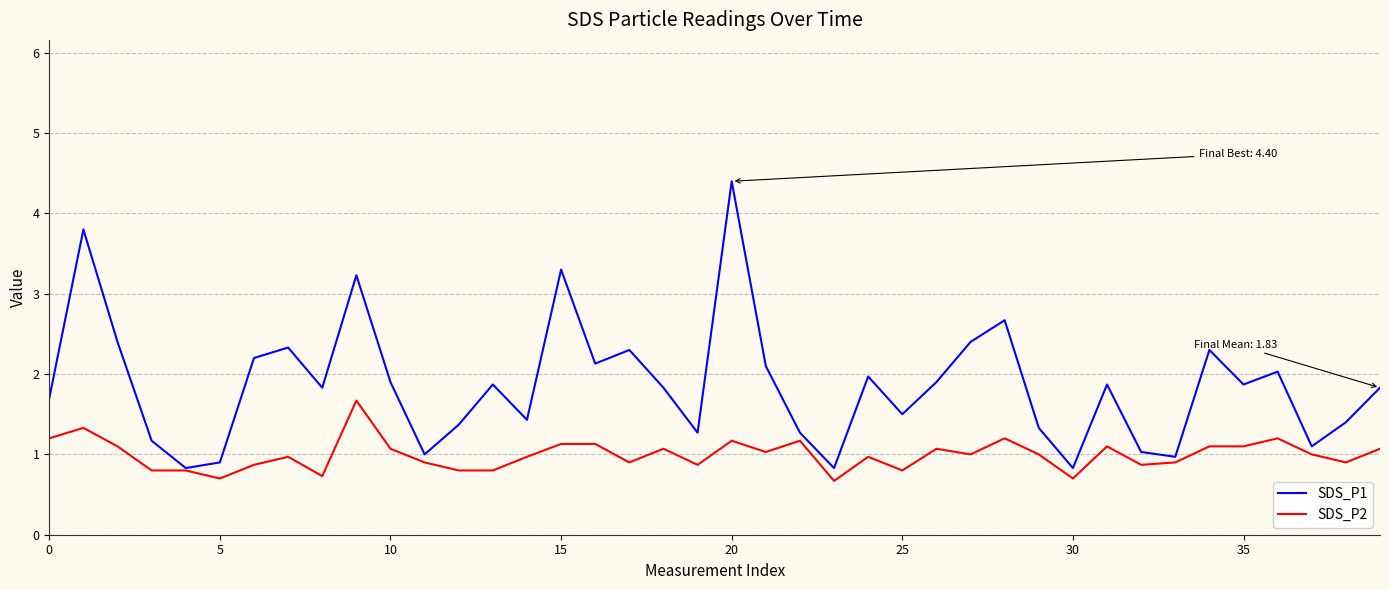

Rank the series by their average value, from lowest to highest.

SDS_P2, SDS_P1